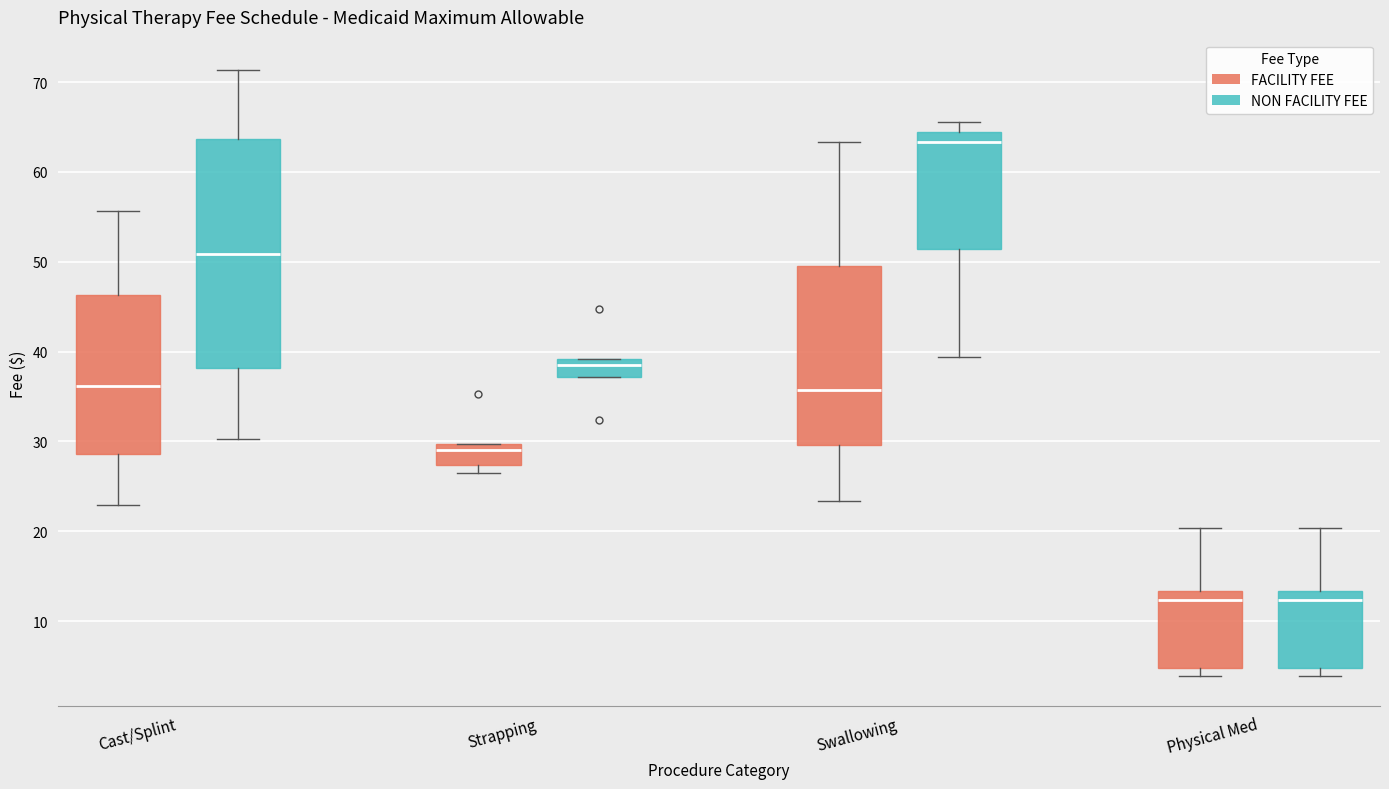

Where is the lower edge of the box for Physical Med (FACILITY FEE) on the y-axis? The values are not printed on the chart, so give them approximately, as read against the axis.

5